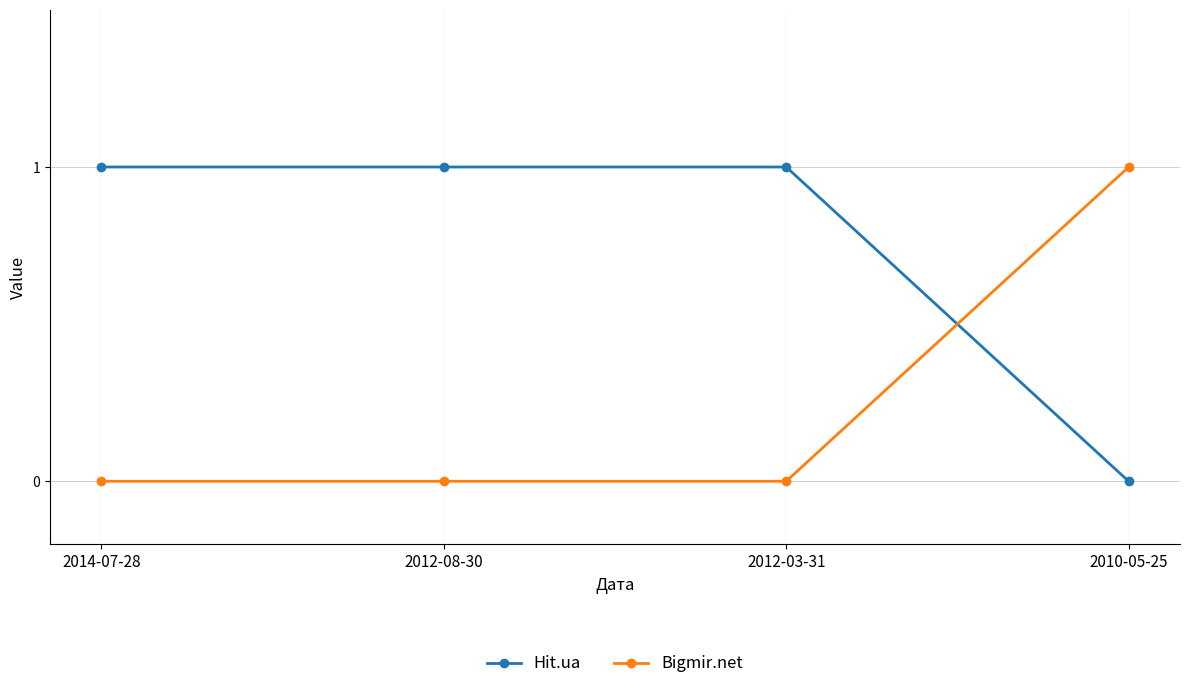

What is the label of the 3rd point from the left?

2012-03-31